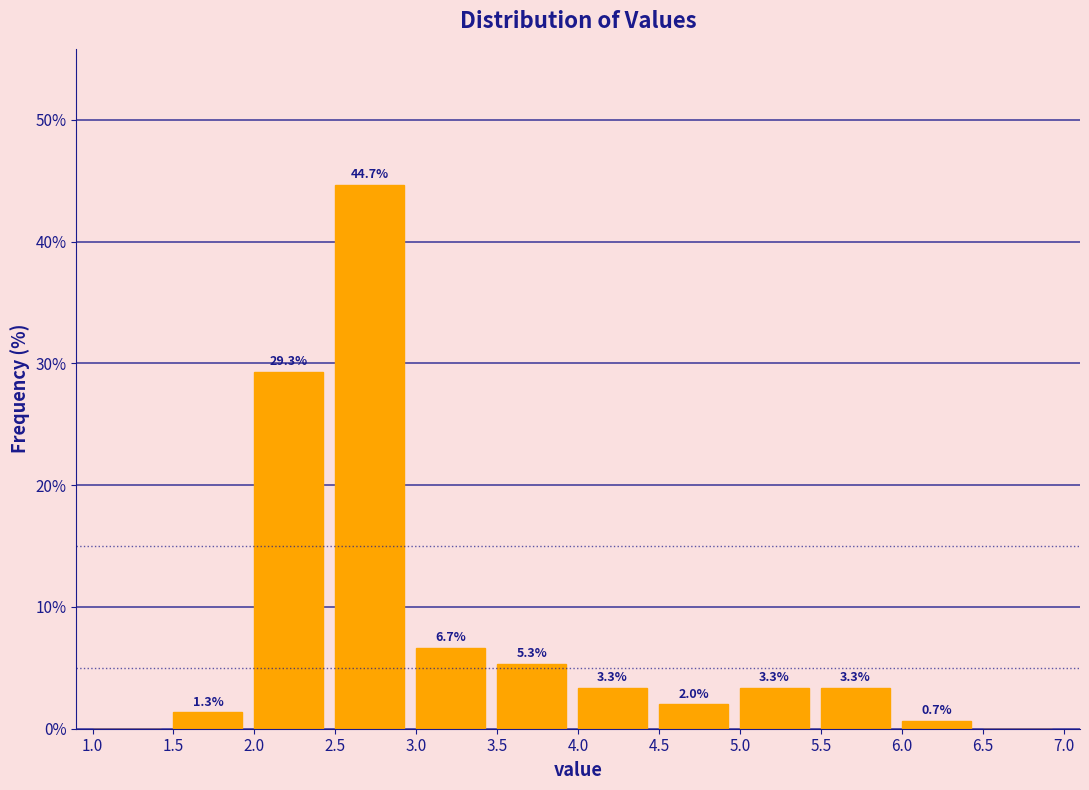

Which range on the x-axis has the tallest bar?

2.5 to 3.0